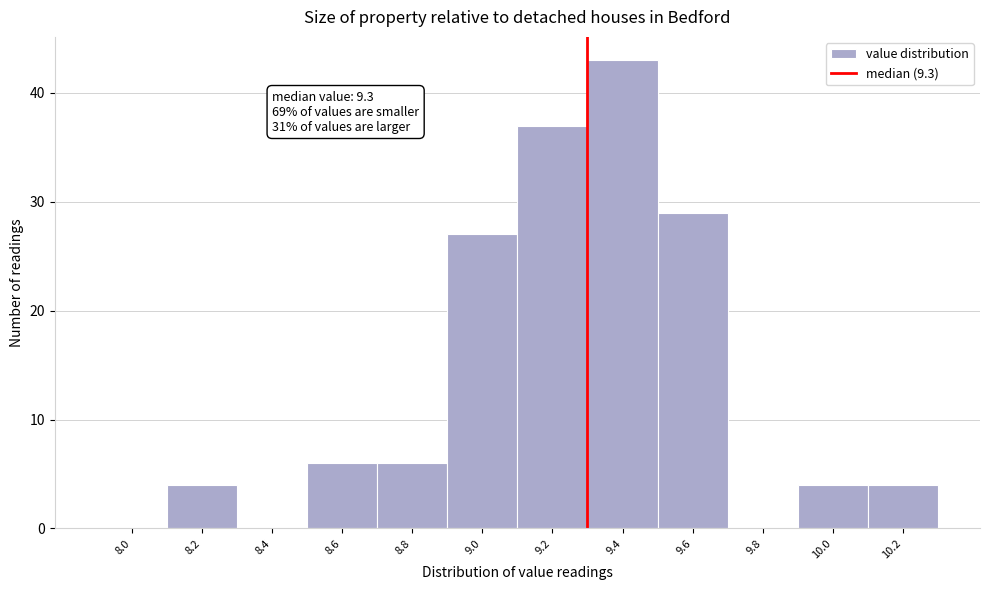

Which range on the x-axis has the tallest bar?

9.3 to 9.5